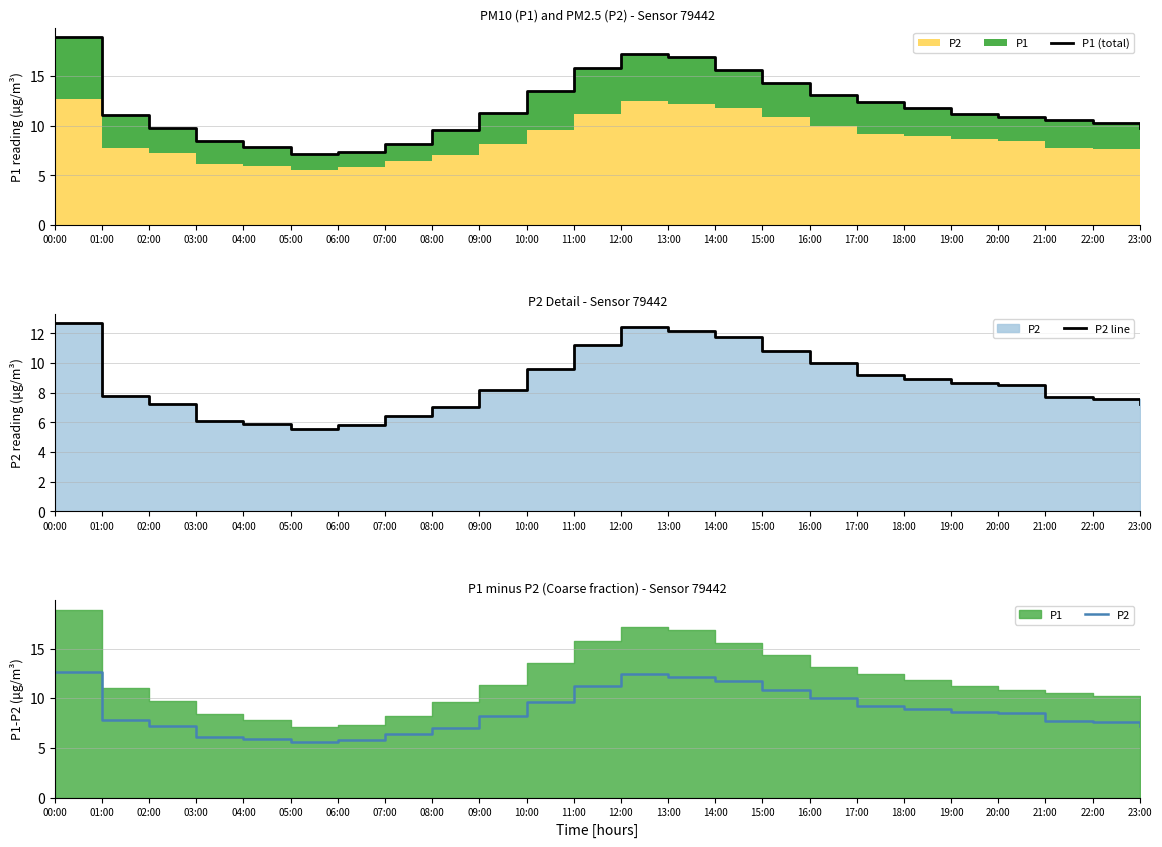

Reading left to right, extract all data points from this chart.

P1 (total): 00:00=18.9	01:00=11.1	02:00=9.7	03:00=8.4	04:00=7.8	05:00=7.1	06:00=7.3	07:00=8.2	08:00=9.6	09:00=11.3	10:00=13.5	11:00=15.8	12:00=17.2	13:00=16.9	14:00=15.6	15:00=14.3	16:00=13.1	17:00=12.4	18:00=11.8	19:00=11.2	20:00=10.8	21:00=10.5	22:00=10.2	23:00=9.7
P2 line: 00:00=12.7	01:00=7.8	02:00=7.2	03:00=6.1	04:00=5.9	05:00=5.5	06:00=5.8	07:00=6.4	08:00=7.0	09:00=8.2	10:00=9.6	11:00=11.2	12:00=12.4	13:00=12.2	14:00=11.7	15:00=10.8	16:00=10.0	17:00=9.2	18:00=8.9	19:00=8.6	20:00=8.5	21:00=7.7	22:00=7.6	23:00=7.2
P2: 00:00=12.7	01:00=7.8	02:00=7.2	03:00=6.1	04:00=5.9	05:00=5.5	06:00=5.8	07:00=6.4	08:00=7.0	09:00=8.2	10:00=9.6	11:00=11.2	12:00=12.4	13:00=12.2	14:00=11.7	15:00=10.8	16:00=10.0	17:00=9.2	18:00=8.9	19:00=8.6	20:00=8.5	21:00=7.7	22:00=7.6	23:00=7.2